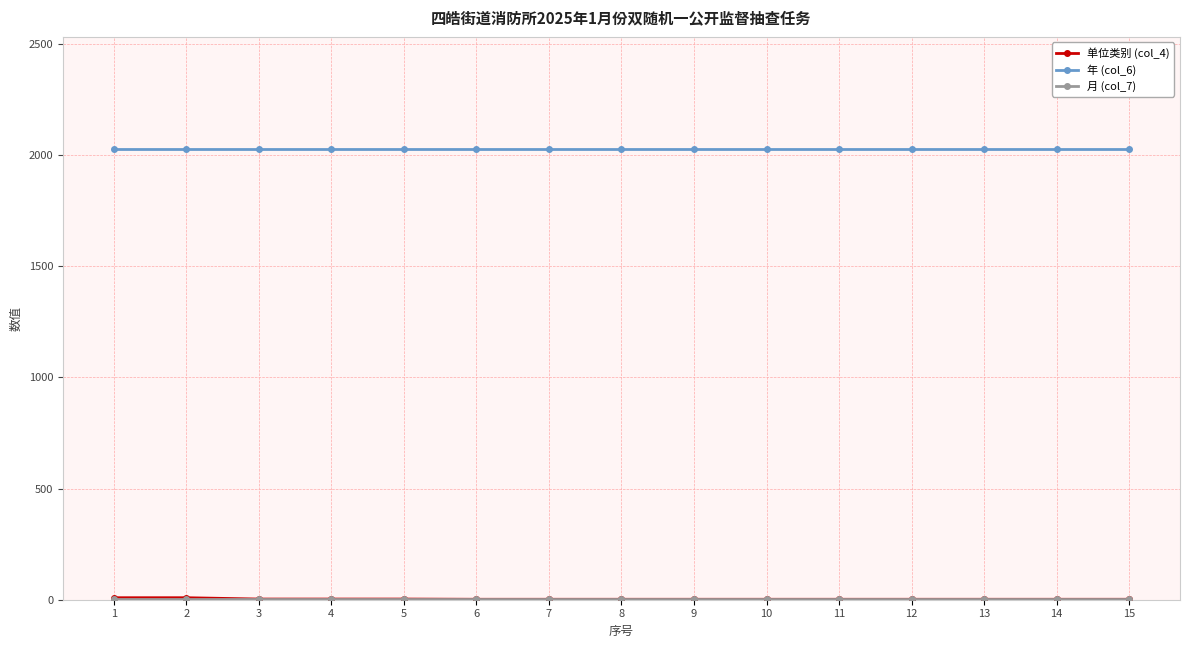

Which series has the largest total across all categories?

年 (col_6)